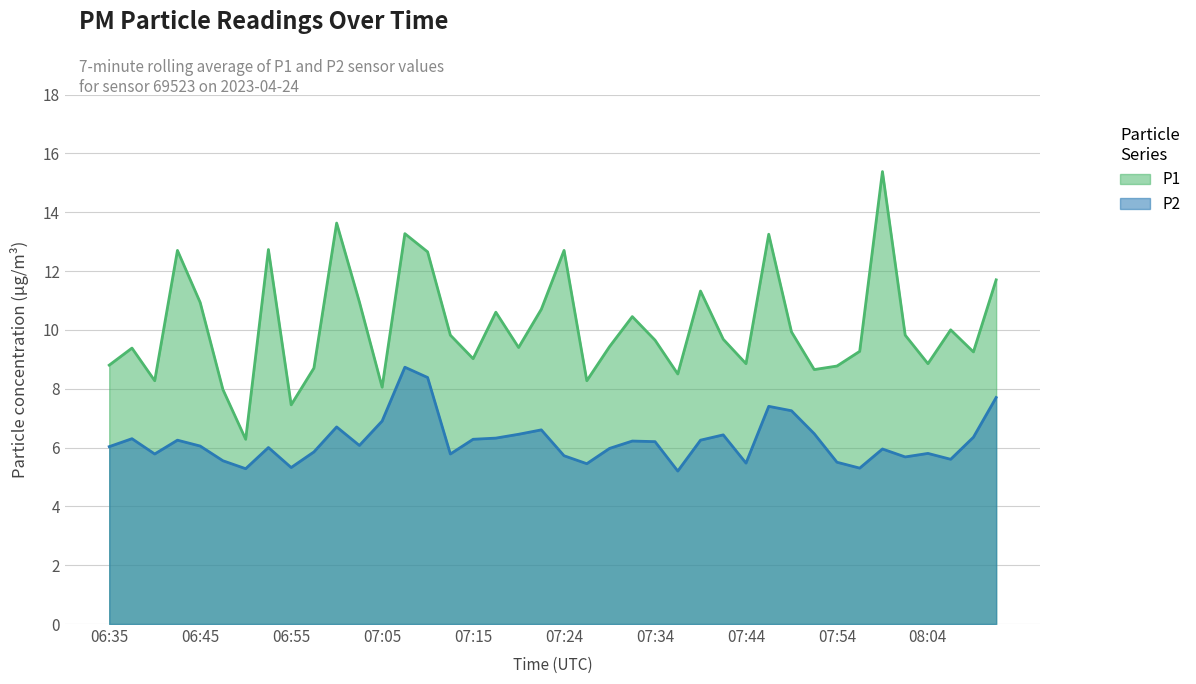

Is the value of P2 at 08:09 greater than the value of P1 at 07:39?

No